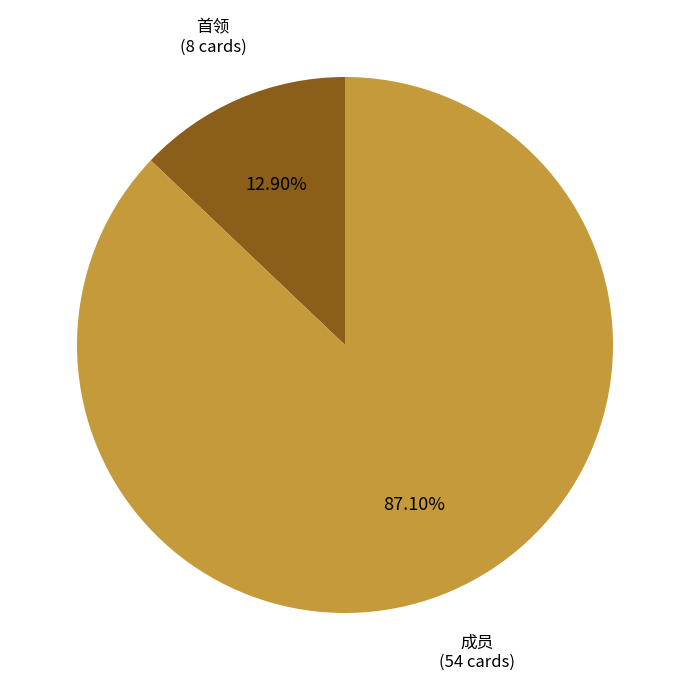

Does any single category account for the majority?

Yes